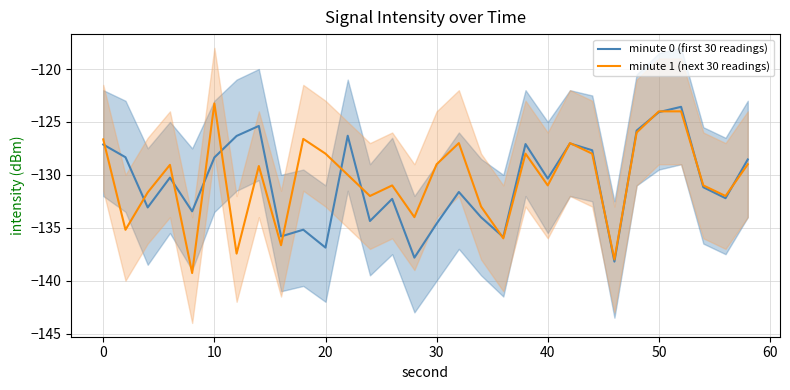

The minute 0 (first 30 readings) series shows -128.4 at 10. True or false?

True